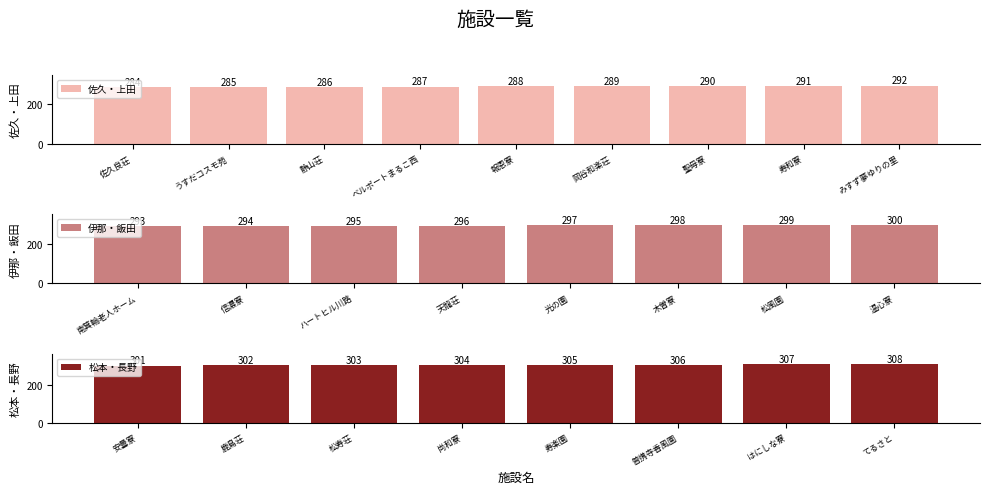

Reading left to right, extract all data points from this chart.

384-2202=284	384-0301=285	389-0102=286	386-0405=287	386-1102=288	394-0000=289	392-0001=290	391-0013=291	396-0111=292	399-4511=293	395-0805=294	399-2431=295	399-1201=296	399-2101=297	399-5608=298	390-0222=299	390-1401=300	399-8303=301	398-0002=302	381-0085=303	381-1221=304	382-0011=305	389-0822=306	389-0601=307	389-2413=308